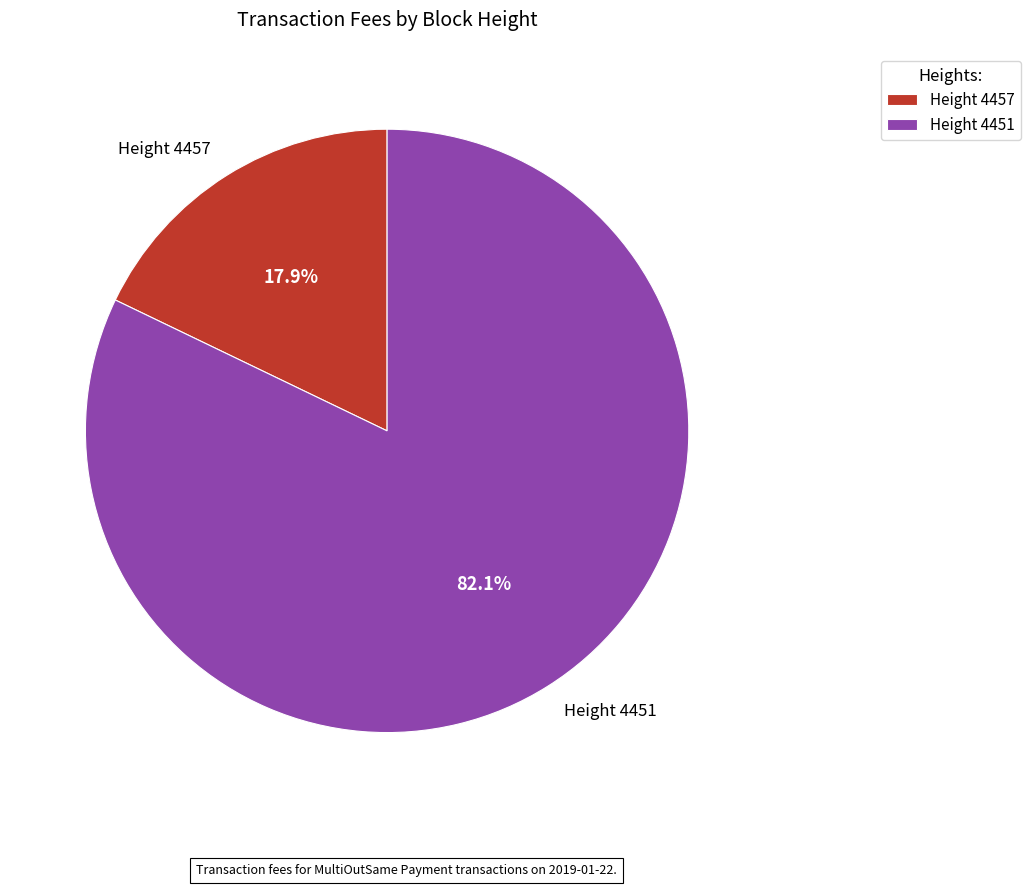

What portion of the pie excludes Height 4451?

17.9%